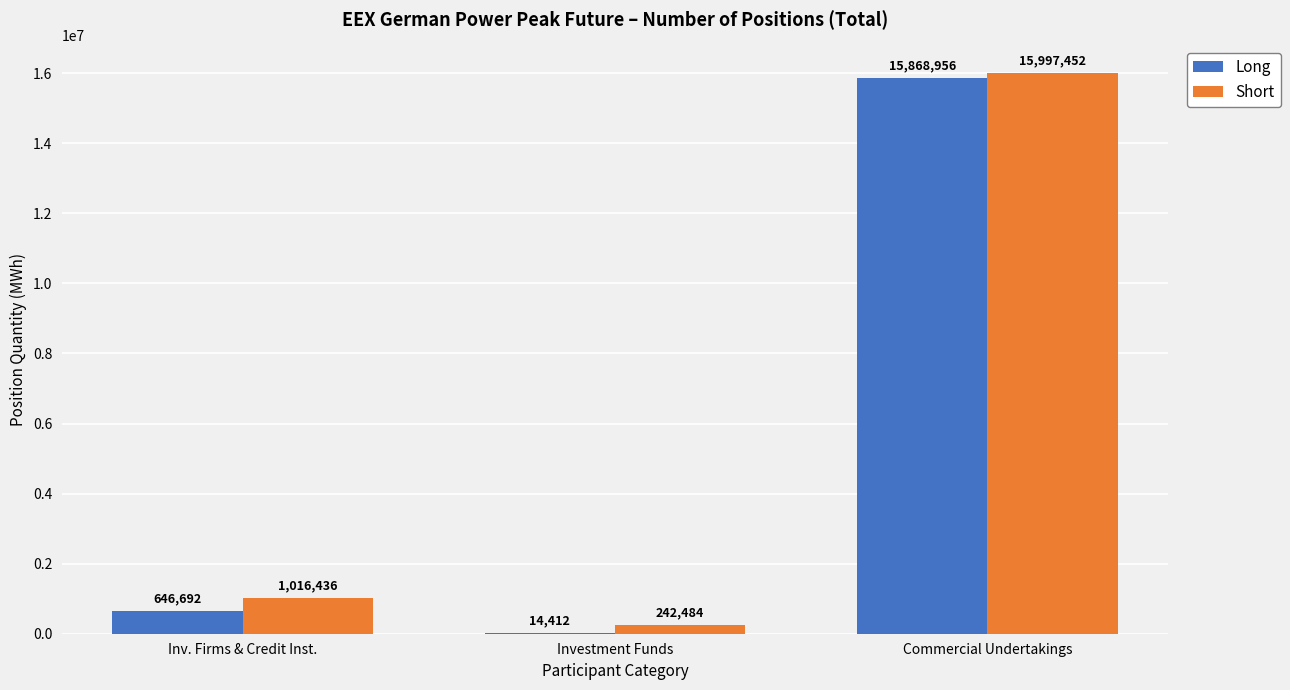

What is the sum of the Short values at Commercial Undertakings and Inv. Firms & Credit Inst.?

17013888